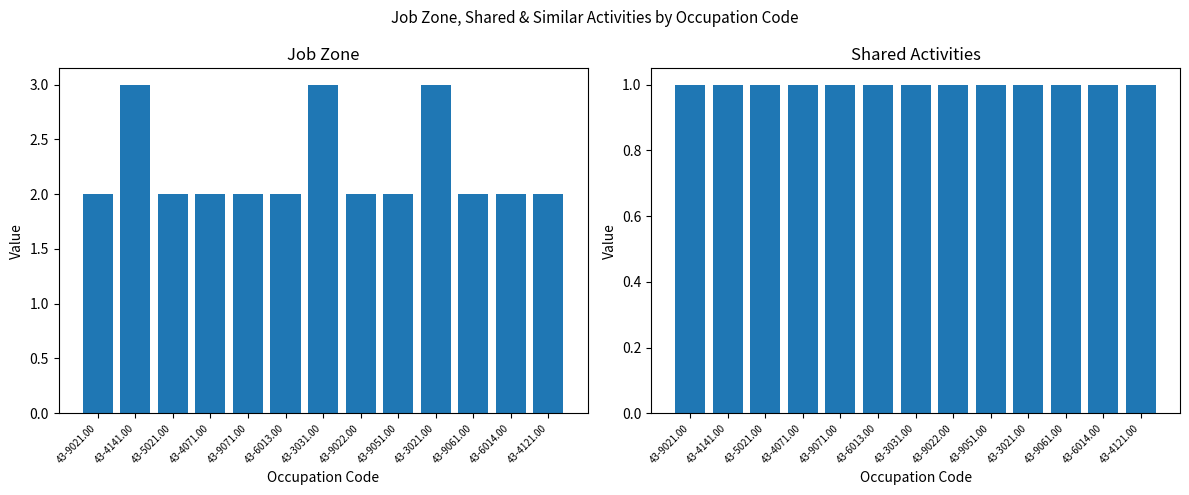

At which label does Shared Activities reach its minimum?

43-9021.00